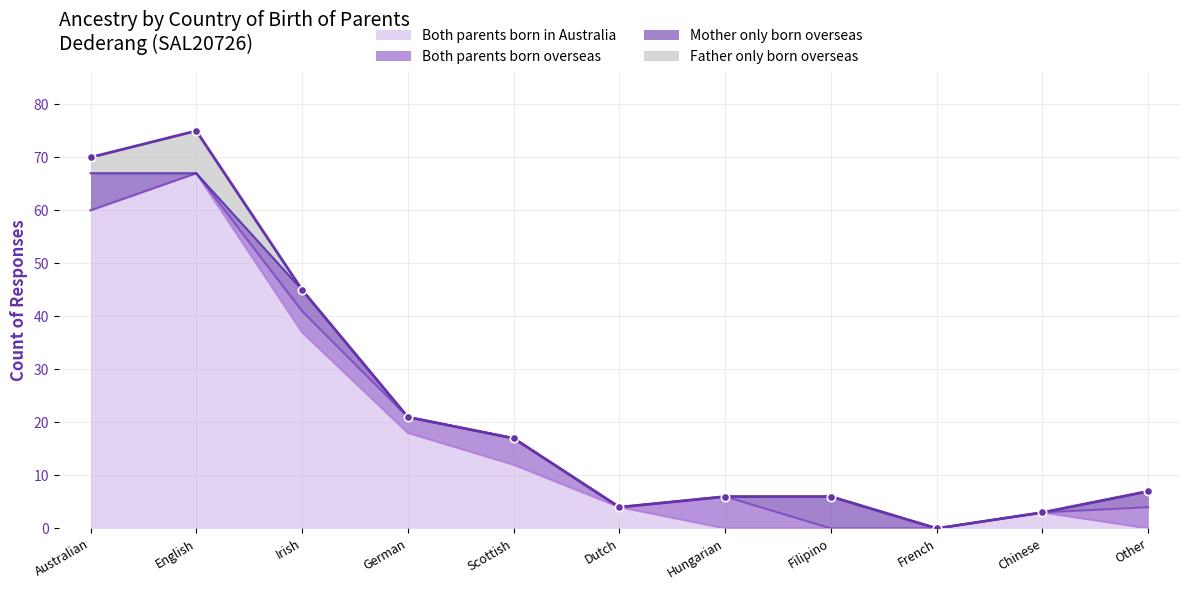

What position from the right is French?

3